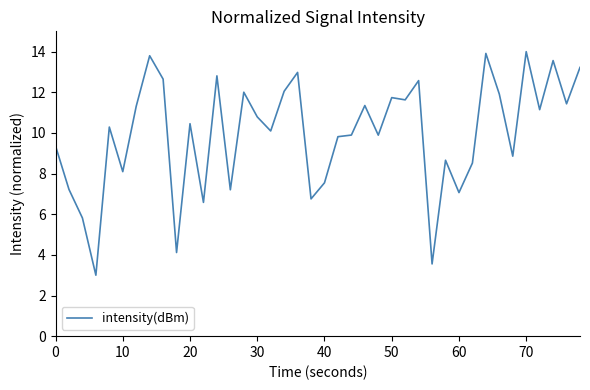

What is the smallest value displayed?

3.0